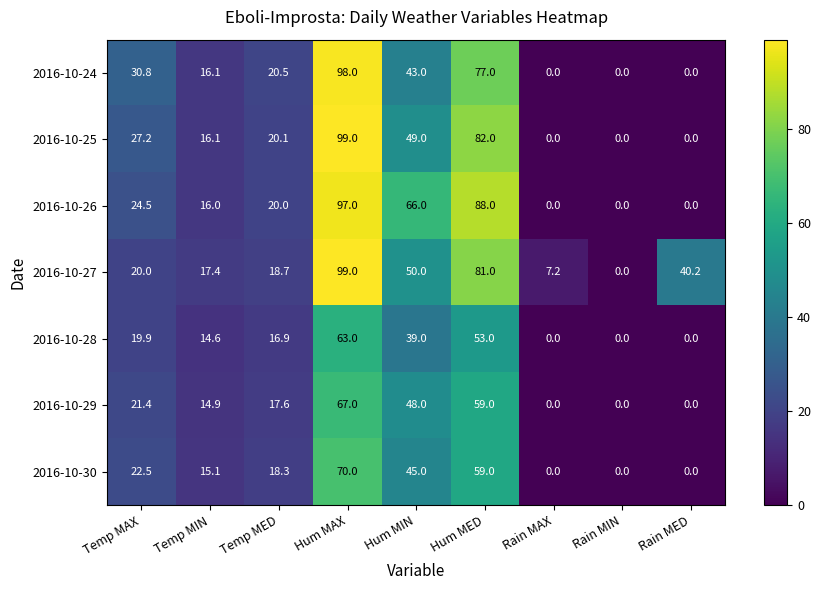

Where is 2016-10-28 nearest to the value 31?

Hum MIN